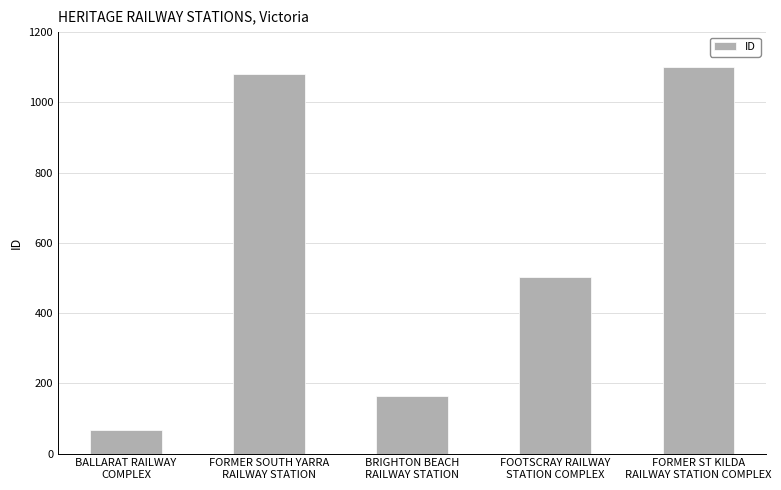

Read the value at BALLARAT RAILWAY
COMPLEX.

68